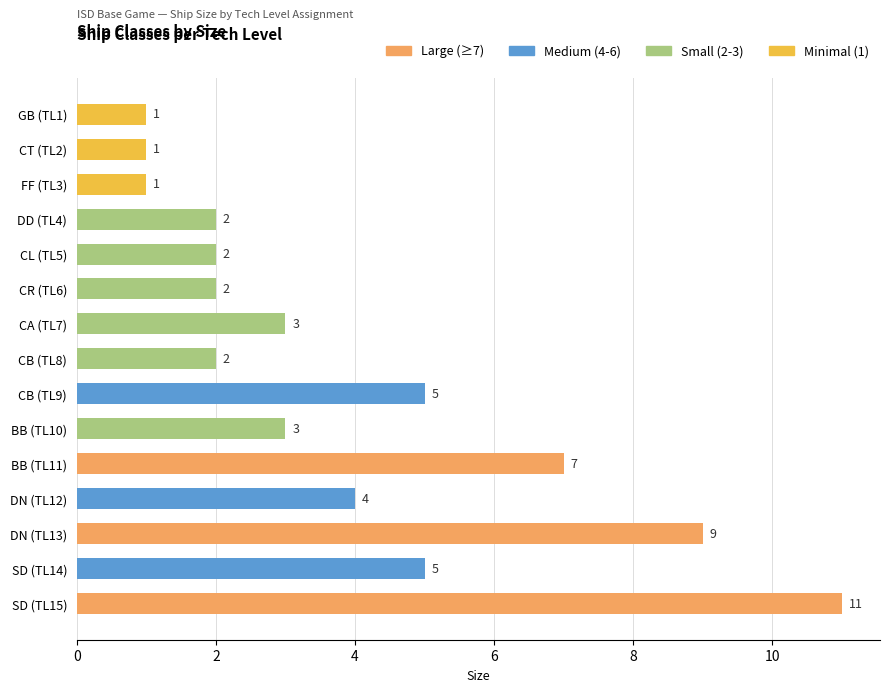

Which category has the highest value across all series?

SD (TL15)